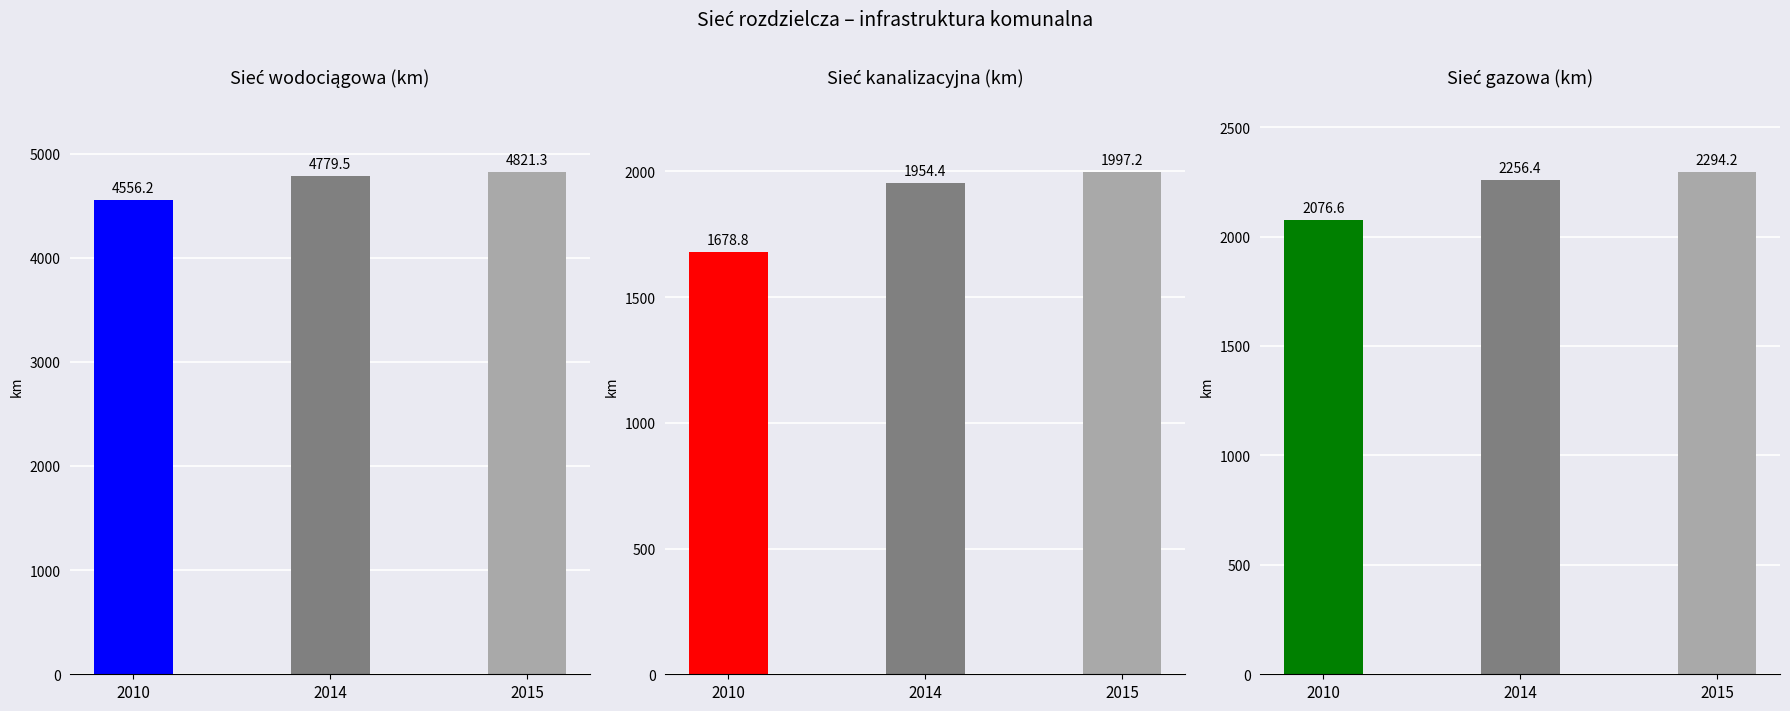

The kanalizacyjna series shows 497.2 at 2014. True or false?

False